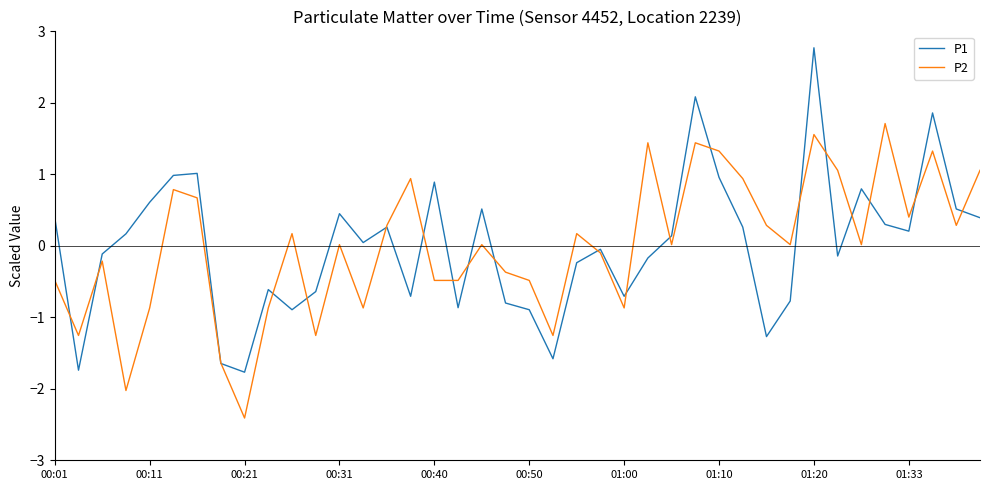

What is the maximum value shown in the chart?

2.8